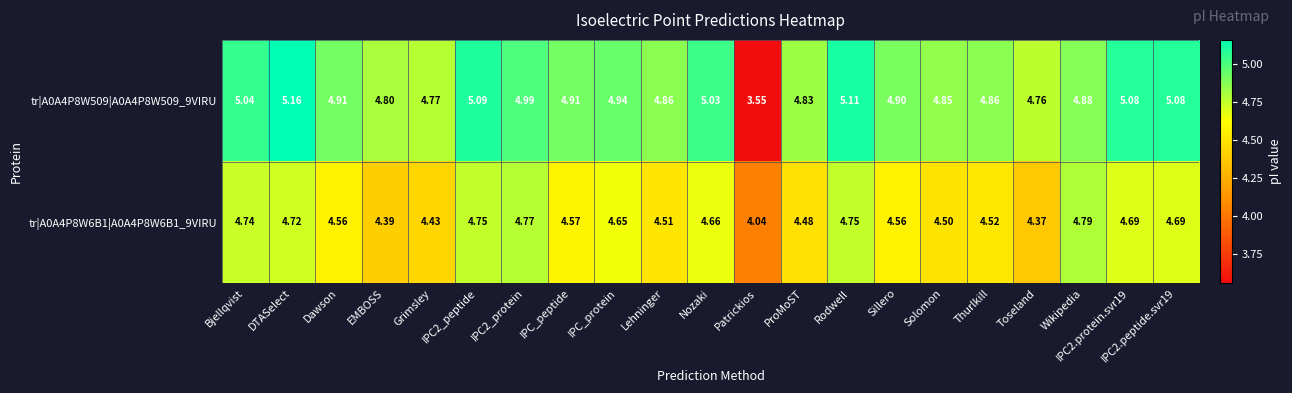

How many categories are shown in the chart?

21